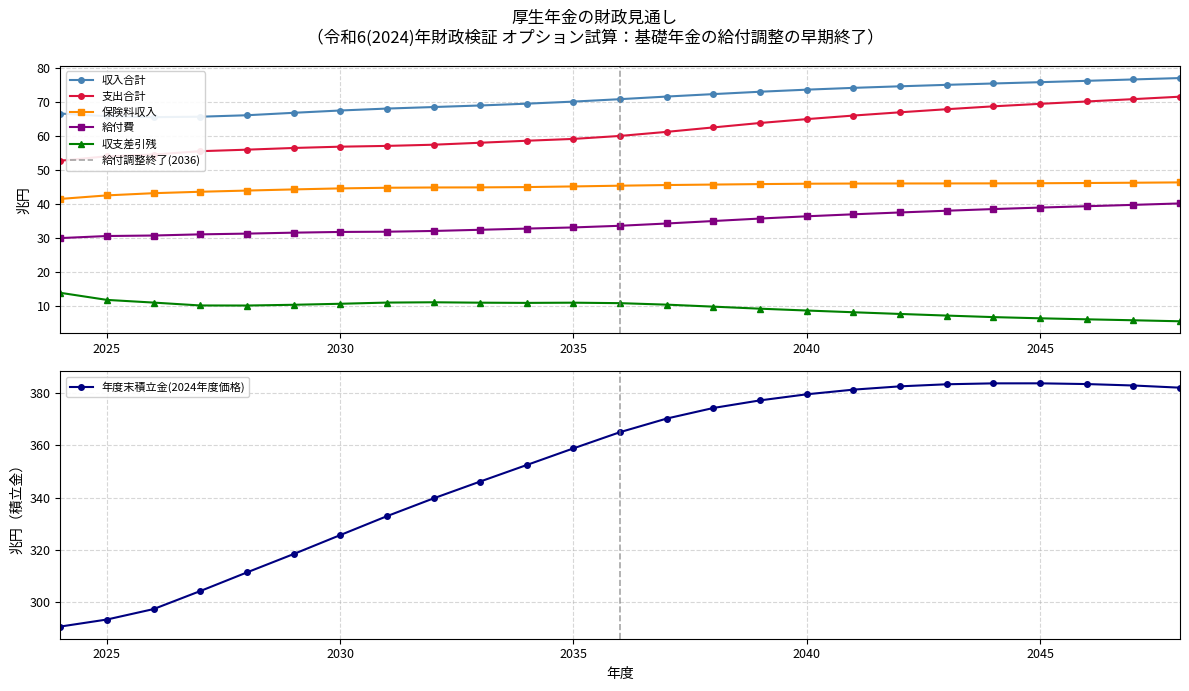

True or false: 収支差引残 has more than 1 interior local peaks.

True